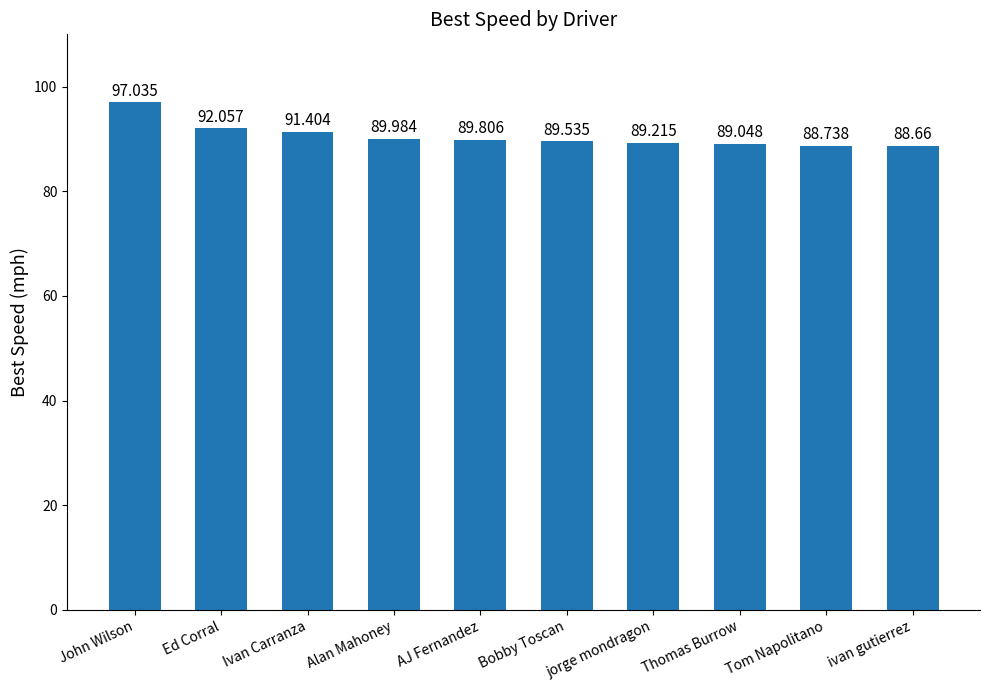

What is the value of the 8th bar from the left?

89.0